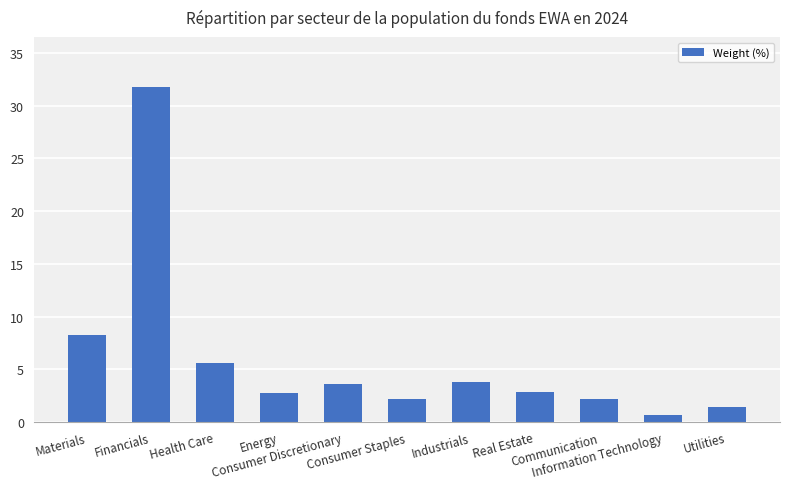

What is the value of the 7th bar from the left?

3.8